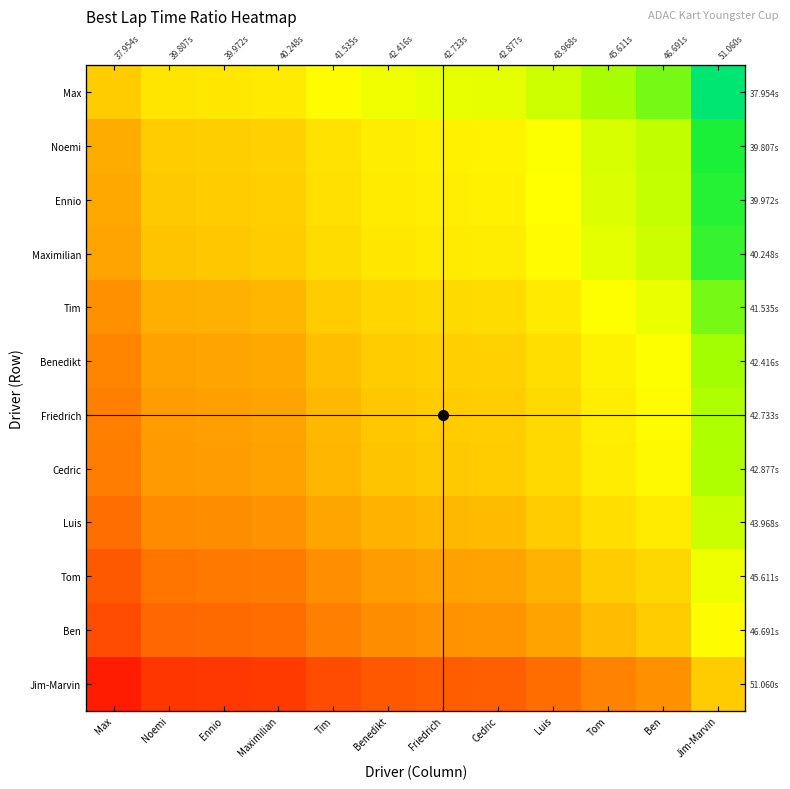

What is the difference between the maximum and minimum values in the Tim series?

0.3